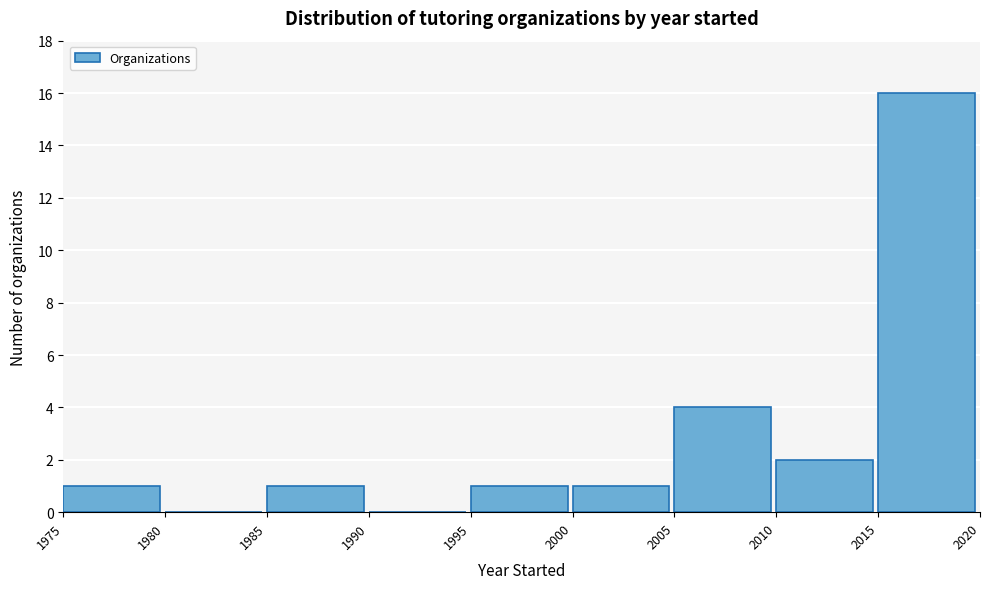

How tall is the bar that spans 2000 to 2005 on the x-axis? The values are not printed on the chart, so give them approximately, as read against the axis.

1